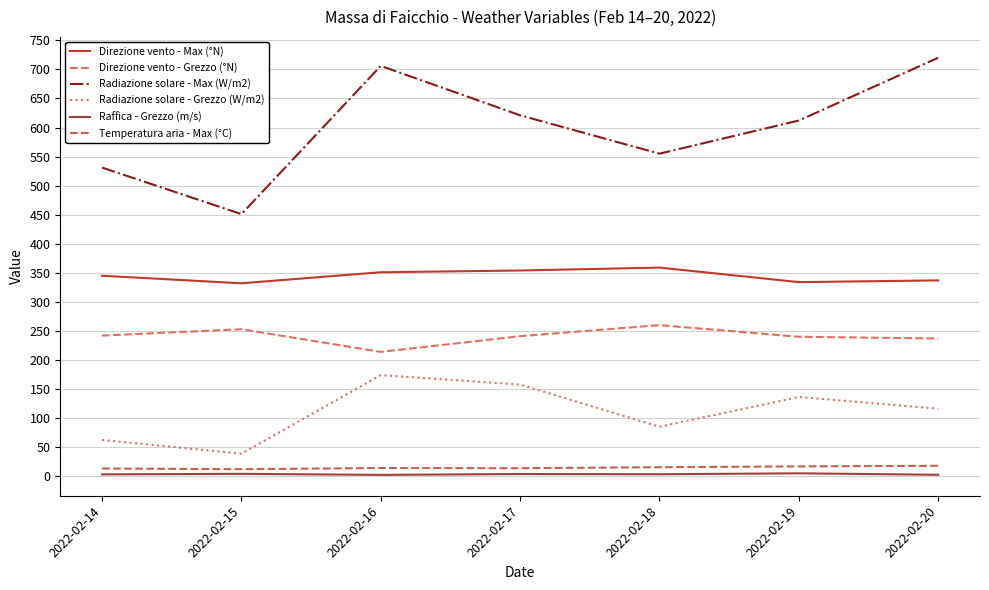

Reading left to right, transcribe all the data shown in this chart.

Direzione vento - Max (°N): 2022-02-14=345.0	2022-02-15=332.0	2022-02-16=351.0	2022-02-17=354.0	2022-02-18=359.0	2022-02-19=334.0	2022-02-20=337.0
Direzione vento - Grezzo (°N): 2022-02-14=242.0	2022-02-15=253.0	2022-02-16=214.0	2022-02-17=241.0	2022-02-18=260.0	2022-02-19=240.0	2022-02-20=237.0
Radiazione solare - Max (W/m2): 2022-02-14=531.0	2022-02-15=451.0	2022-02-16=706.0	2022-02-17=621.0	2022-02-18=555.0	2022-02-19=612.0	2022-02-20=720.0
Radiazione solare - Grezzo (W/m2): 2022-02-14=62.5	2022-02-15=38.9	2022-02-16=174.0	2022-02-17=157.8	2022-02-18=85.3	2022-02-19=136.4	2022-02-20=116.3
Raffica - Grezzo (m/s): 2022-02-14=3.3	2022-02-15=4.2	2022-02-16=2.4	2022-02-17=3.9	2022-02-18=3.5	2022-02-19=5.1	2022-02-20=2.6
Temperatura aria - Max (°C): 2022-02-14=13.4	2022-02-15=12.2	2022-02-16=14.2	2022-02-17=13.9	2022-02-18=15.6	2022-02-19=17.0	2022-02-20=18.1